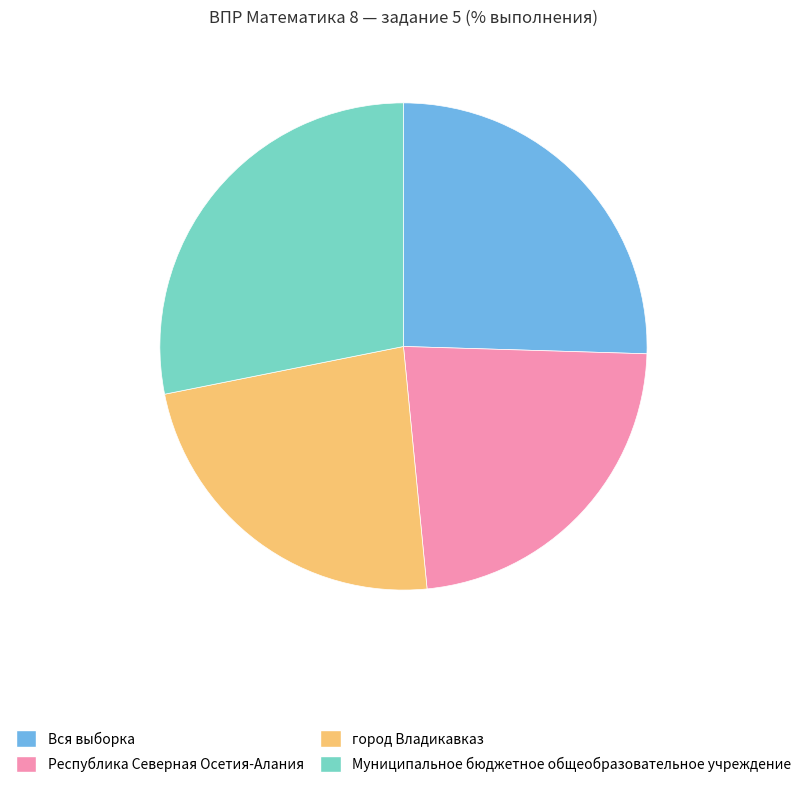

How many segments does this pie chart have?

4